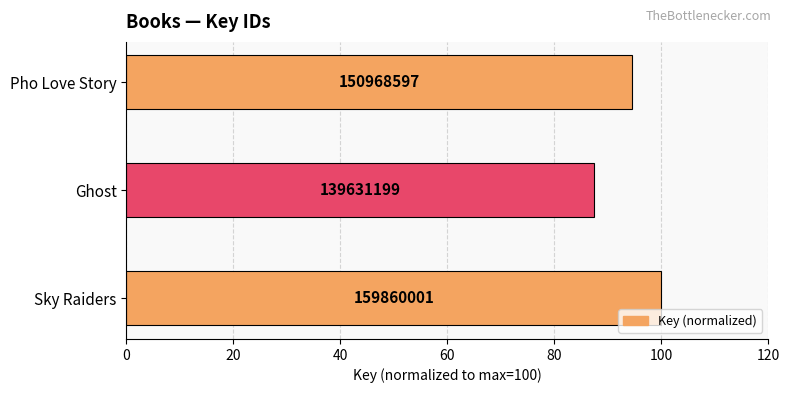

How many bars are there in total?

3